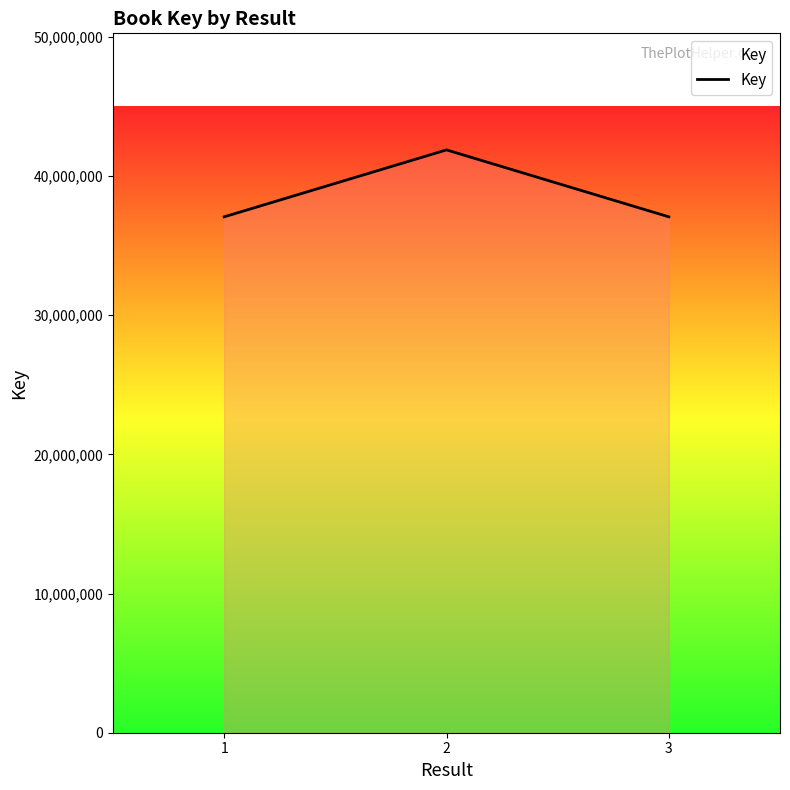

Count the number of categories in the chart.

3